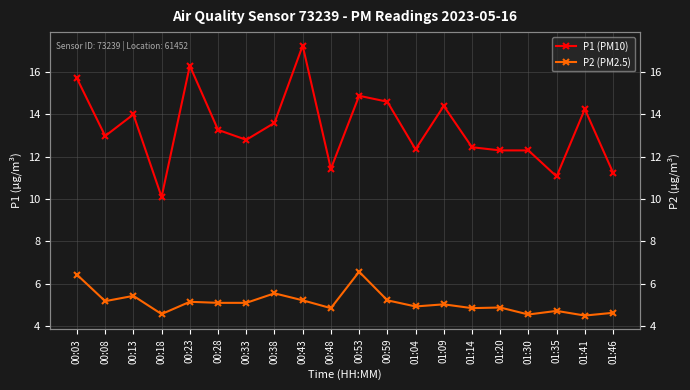

Is this an area chart (filled region under the line)?

No